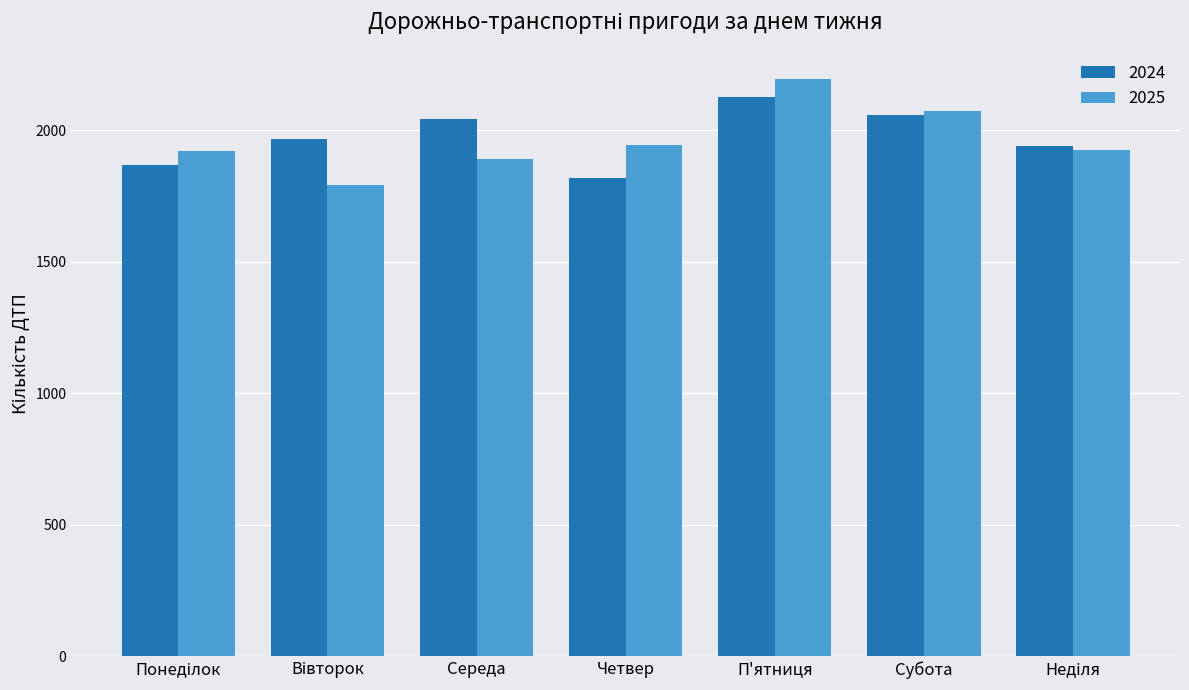

Does the chart contain stacked bars?

No